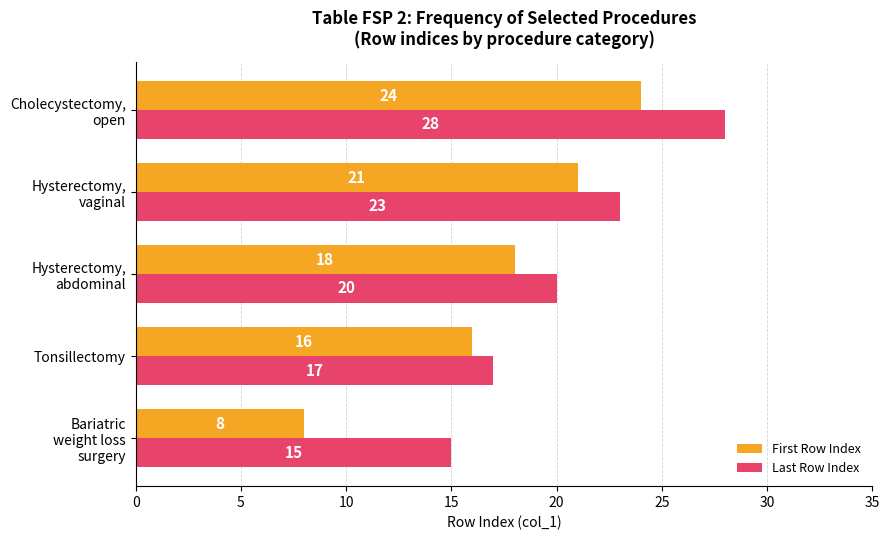

At how many categories does at least one series exceed 13?

5